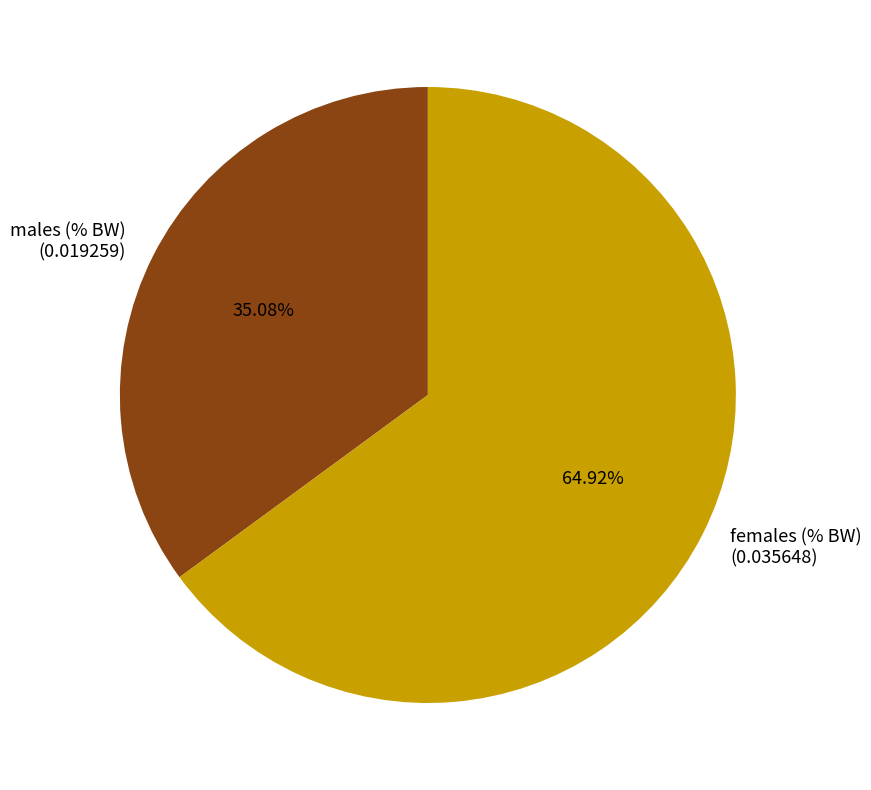

Does any single category account for the majority?

Yes